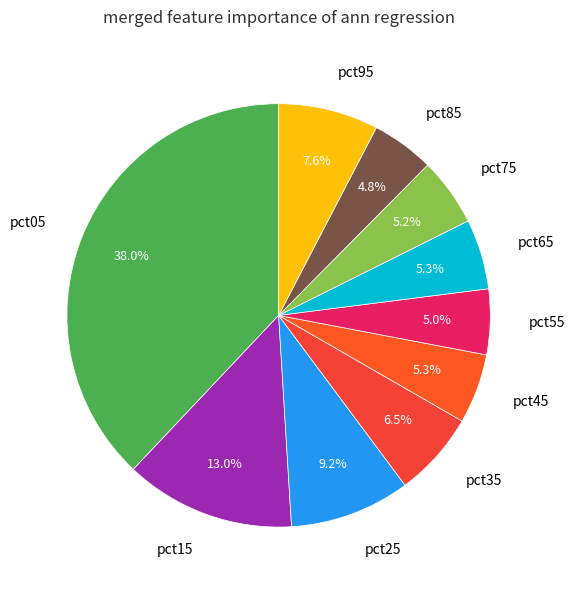

What is the largest slice in the pie chart?

pct05